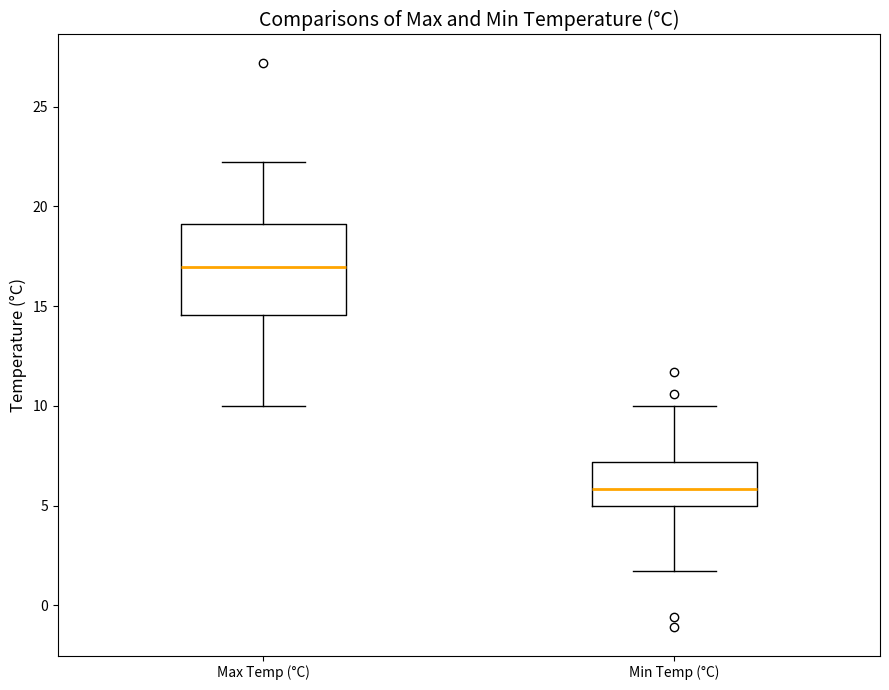

Which box's median line is the lowest?

Min Temp (°C)